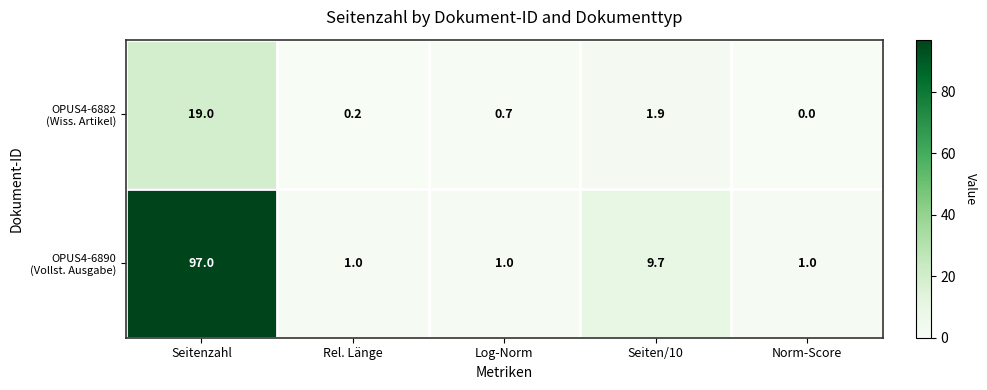

Which category has the highest value across all series?

Seitenzahl